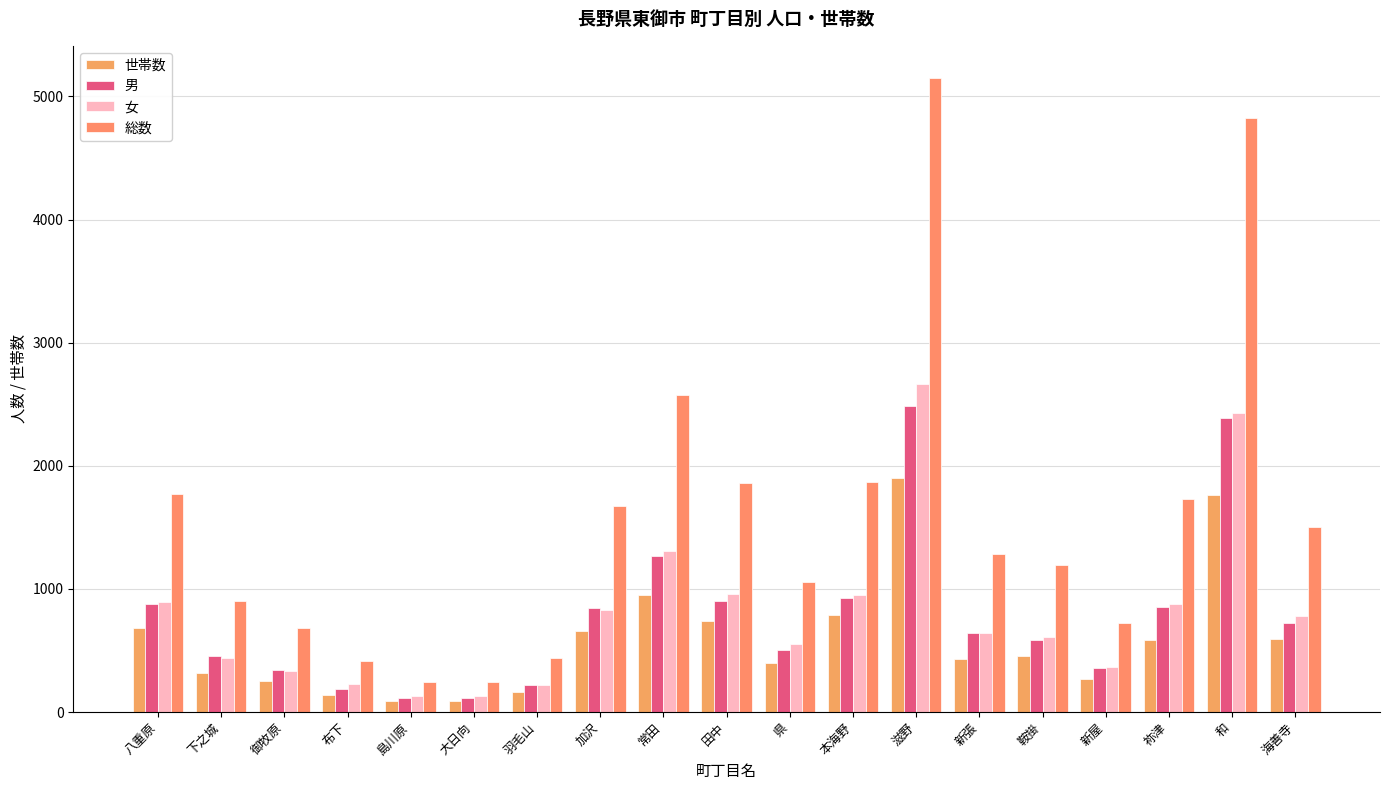

Which series has the largest total across all categories?

総数